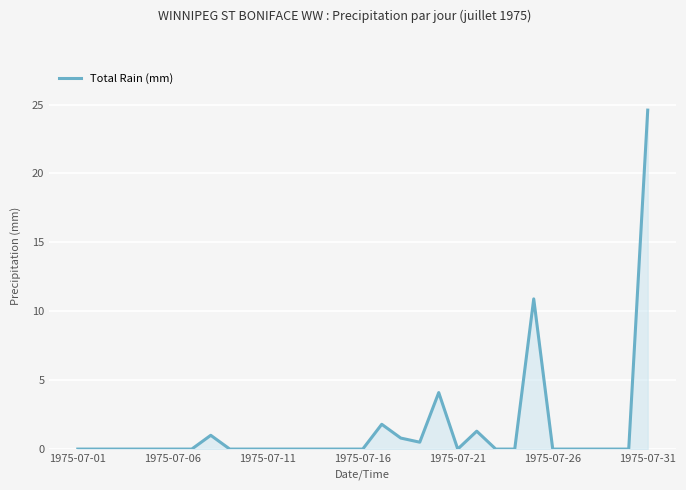

Does the chart display data point markers on the line(s)?

No